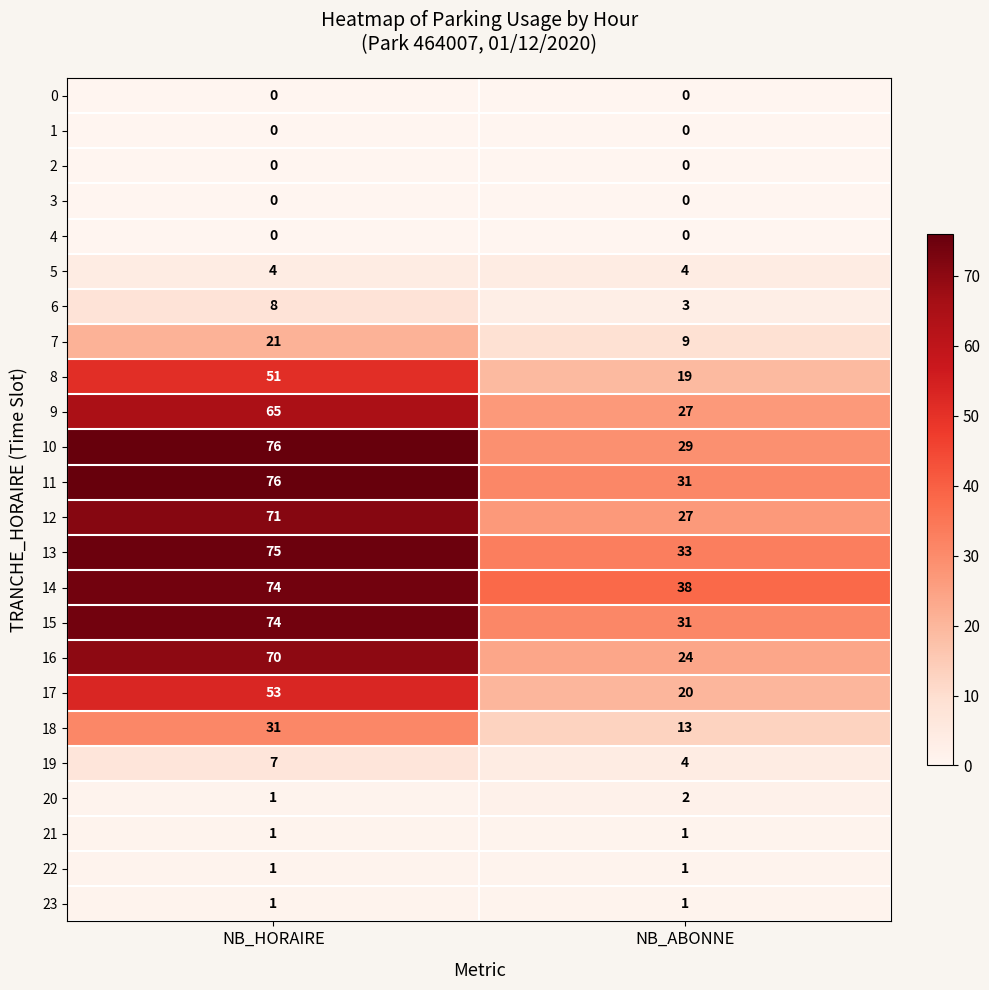

Is it true that 19 equals 6 at NB_ABONNE?

False